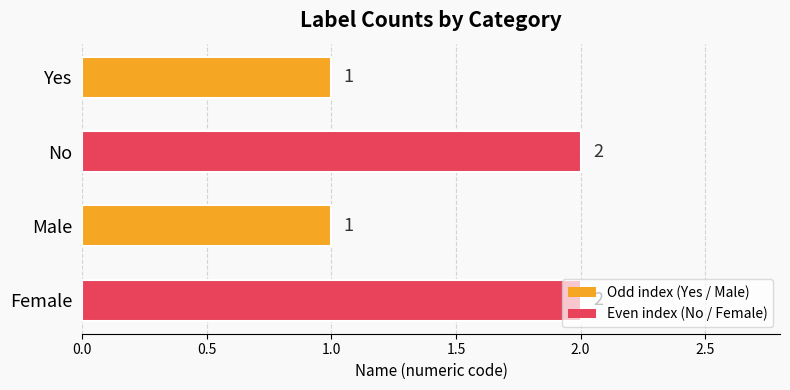

The chart shows a value of 2 at No. True or false?

True